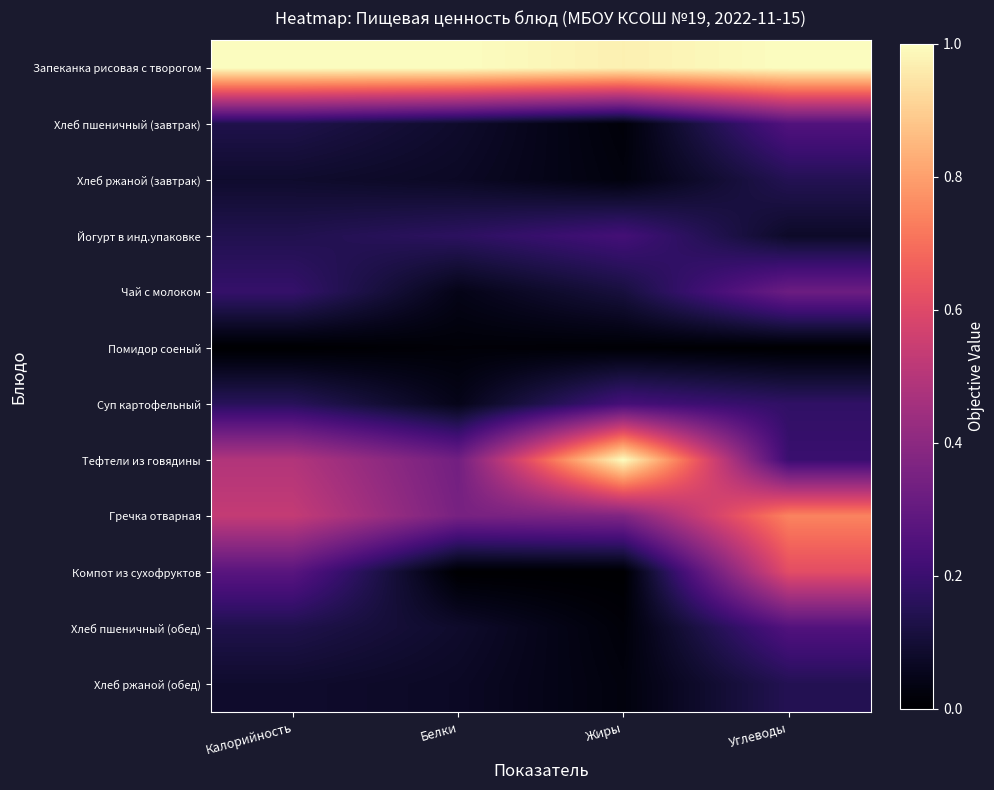

Which series has the largest range (max minus min)?

Тефтели из говядины